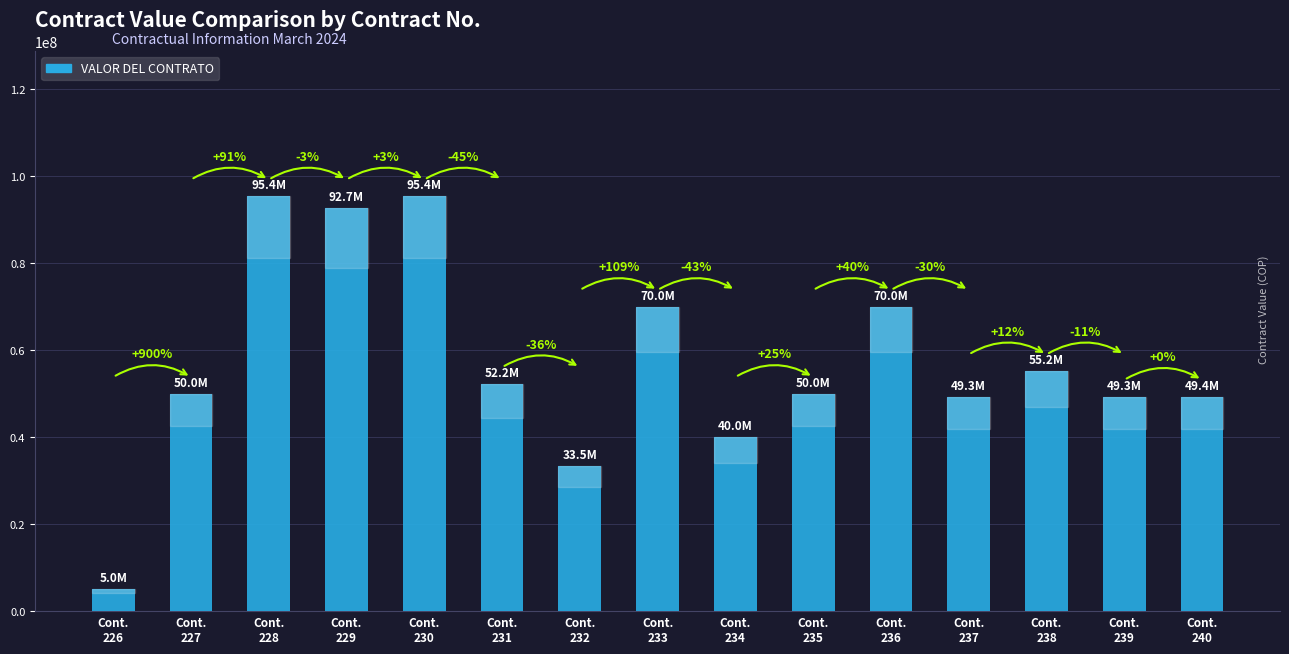

Rank the categories by value from highest to lowest.

Cont.
228, Cont.
230, Cont.
229, Cont.
233, Cont.
236, Cont.
238, Cont.
231, Cont.
227, Cont.
235, Cont.
240, Cont.
237, Cont.
239, Cont.
234, Cont.
232, Cont.
226